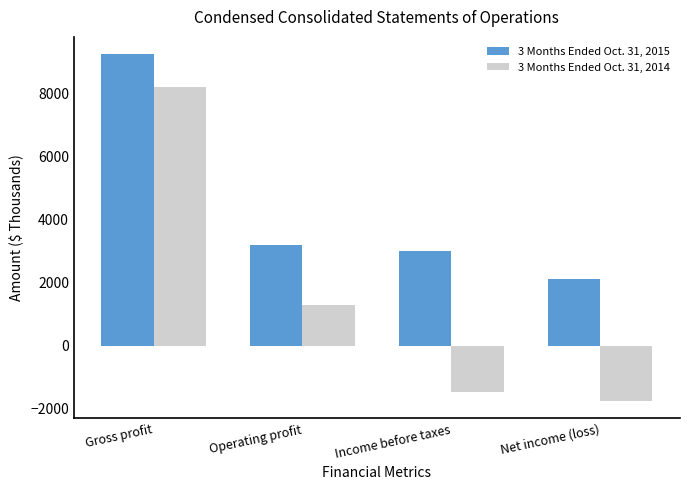

How many data points does each series have?

4